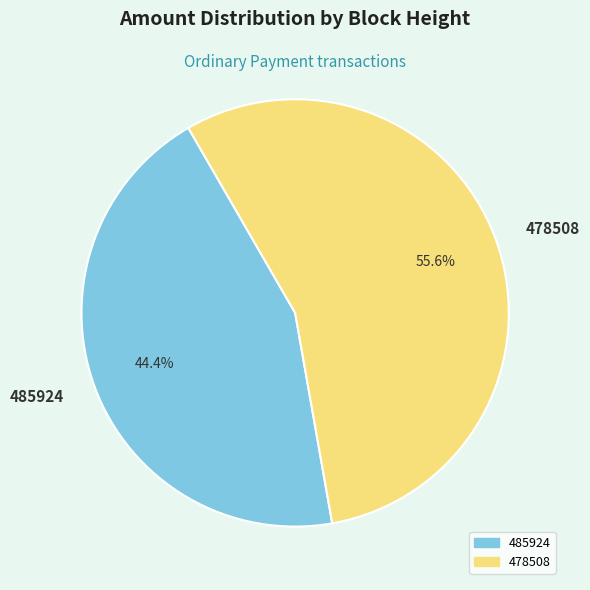

Rank the categories by value from highest to lowest.

478508, 485924